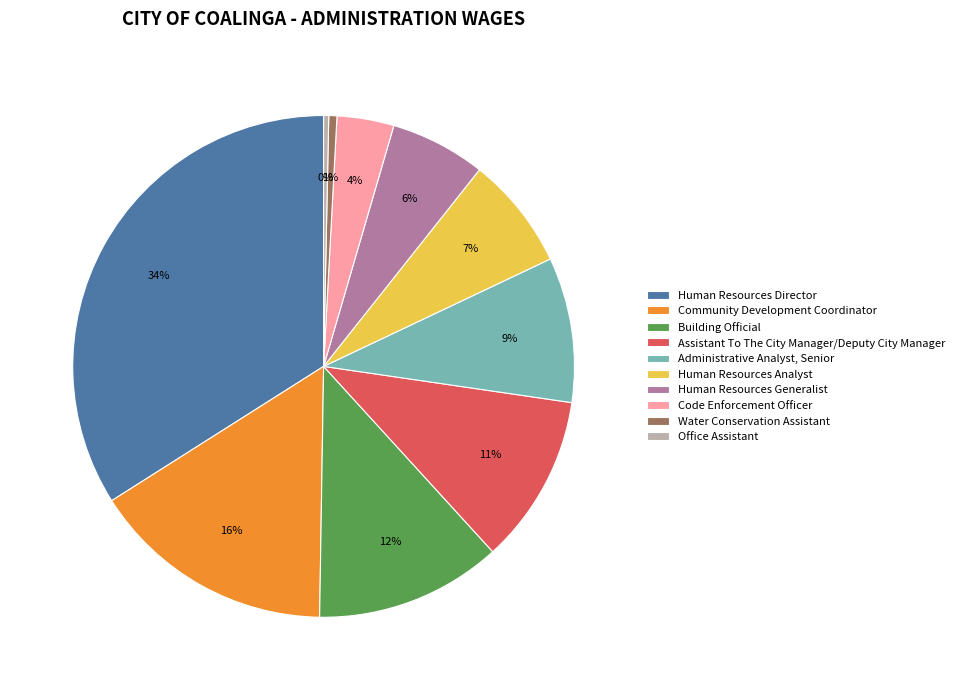

Is it true that Human Resources Analyst is 1% of the pie?

False